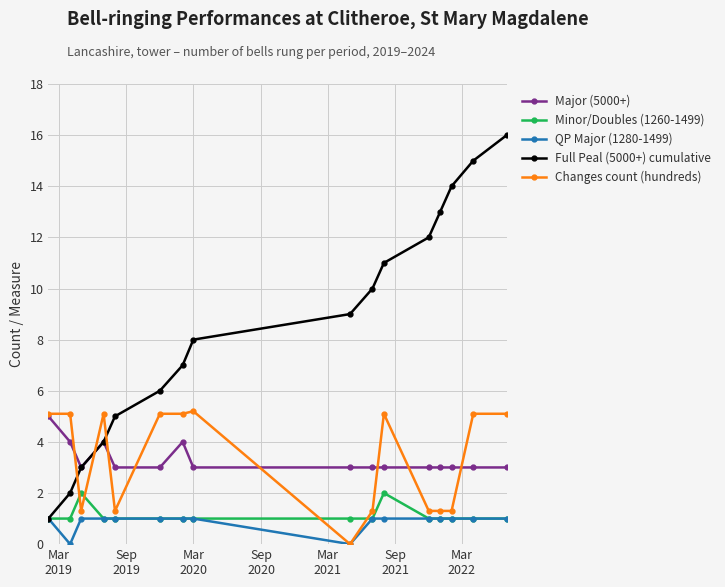

Which series has the largest range (max minus min)?

Full Peal (5000+) cumulative